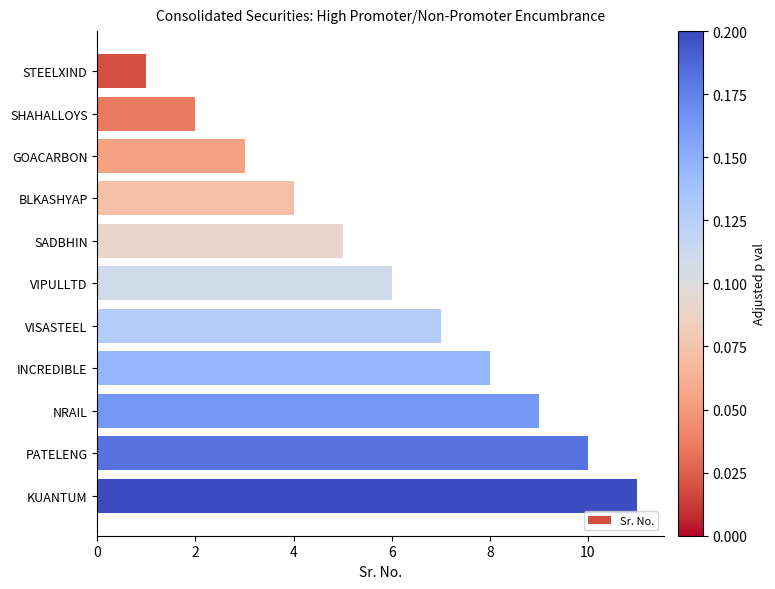

What is the greatest value displayed?

11